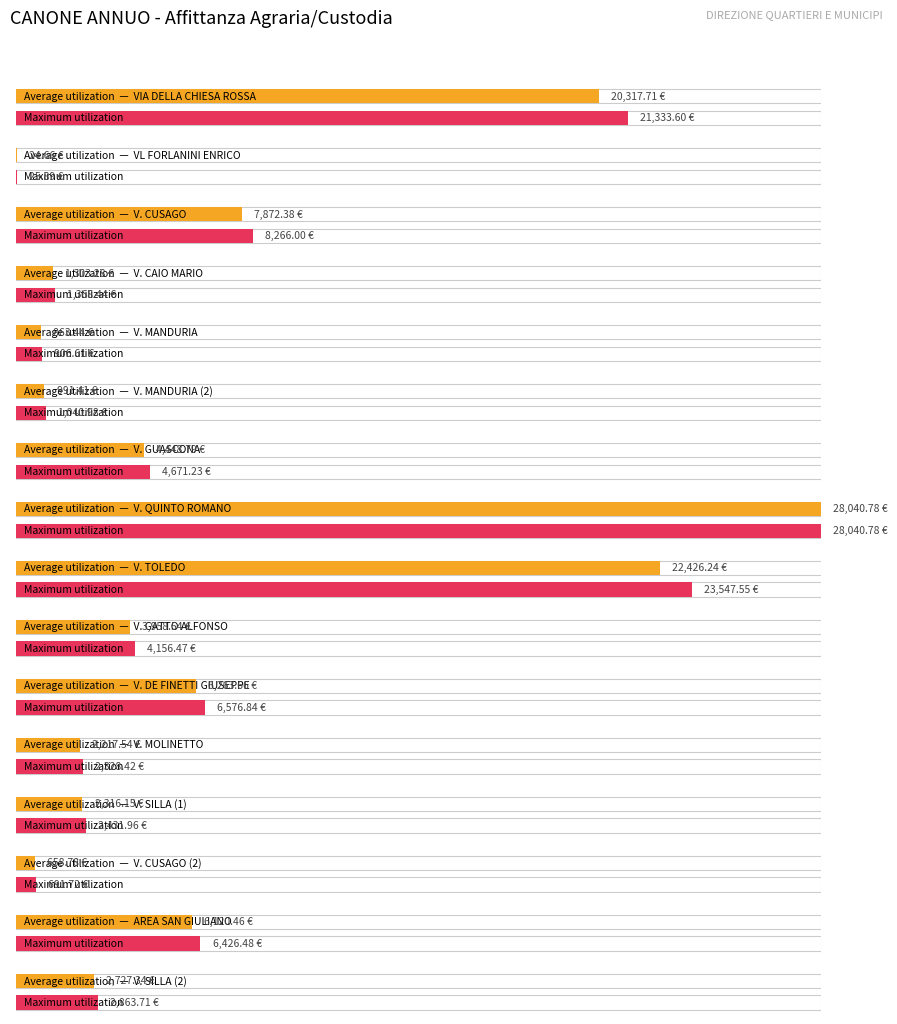

Count the number of categories in the chart.

16